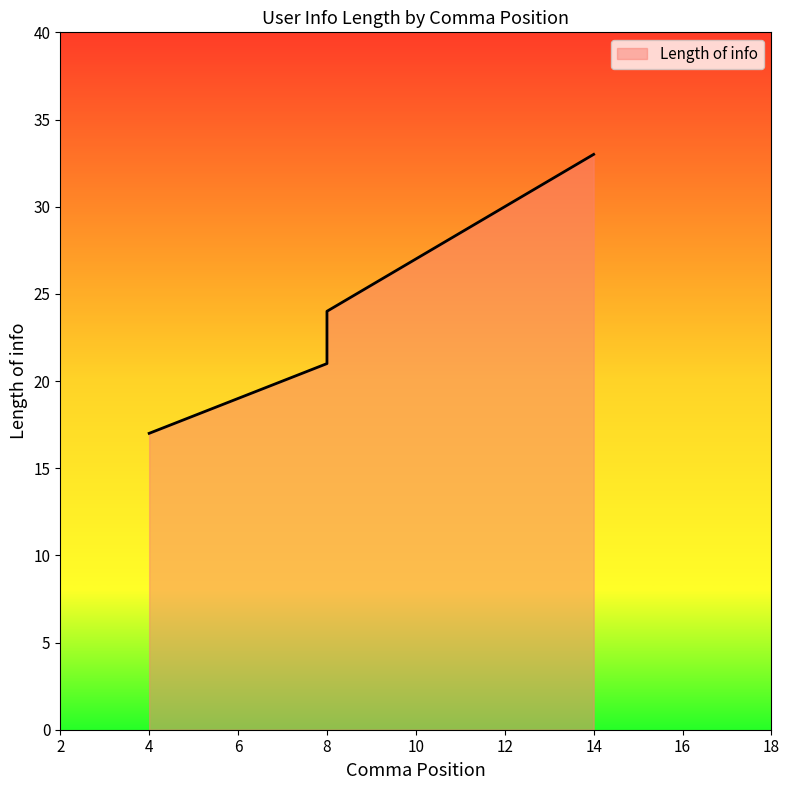

The value at 8 is 27. True or false?

False